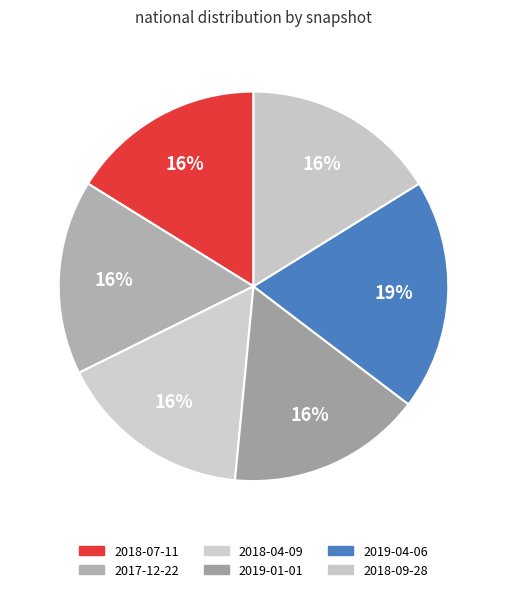

What percentage is the 2017-12-22 slice, to the nearest percent?

16%